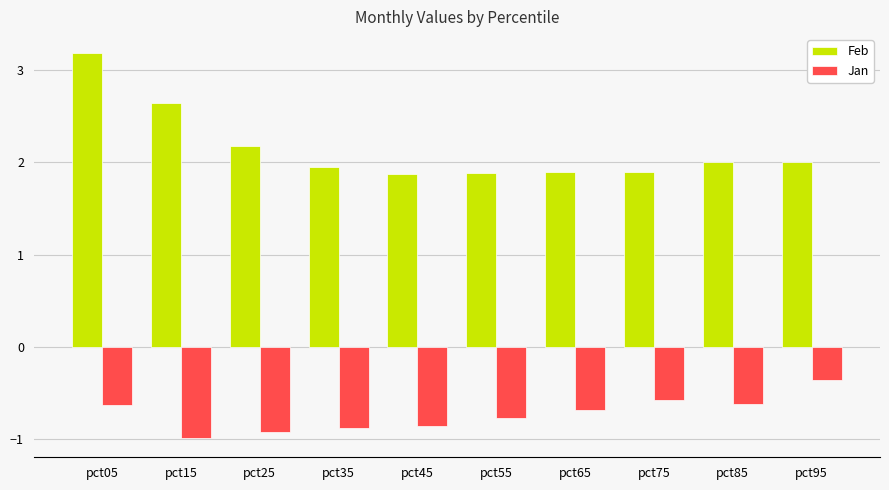

Does the chart contain stacked bars?

No